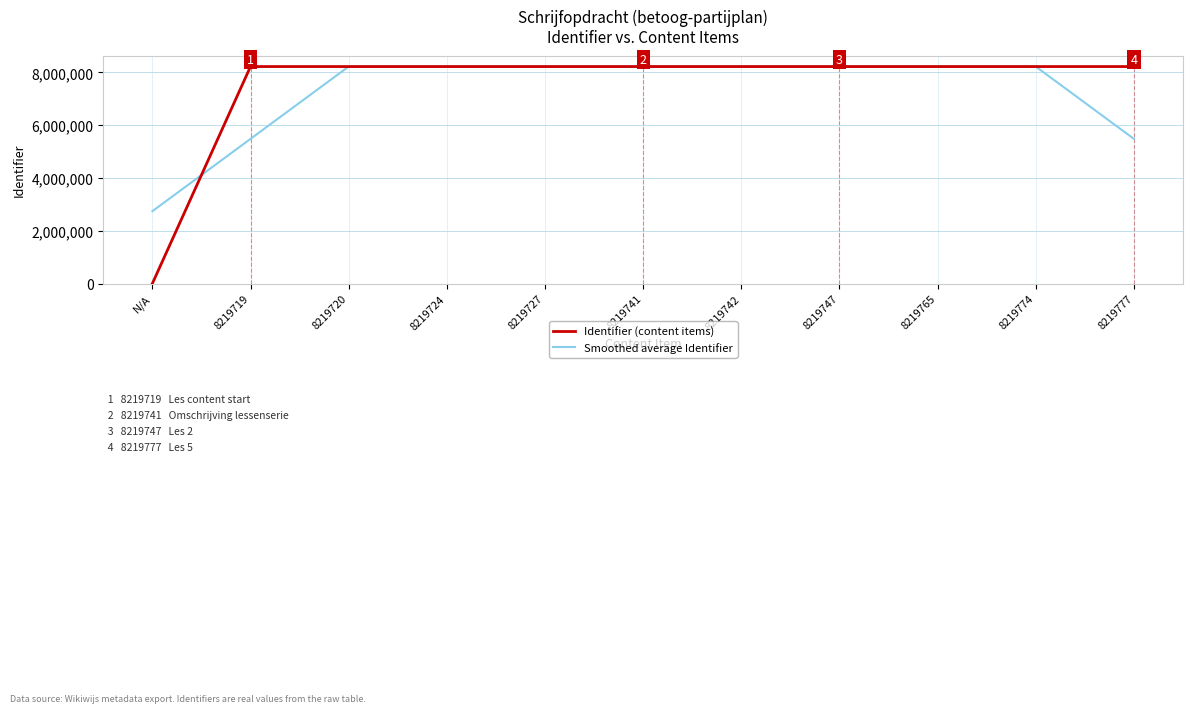

True or false: Identifier (content items) and Smoothed average Identifier intersect in this chart.

True